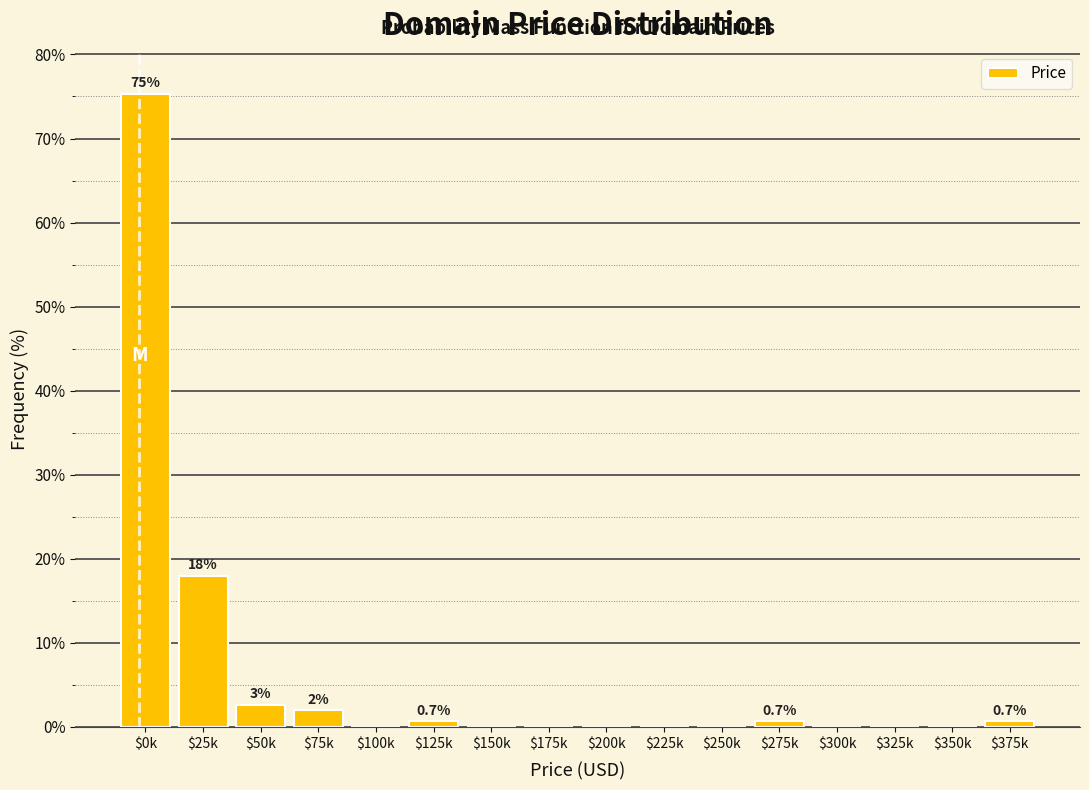

Is it true that the value at $75k is 2.0?

True